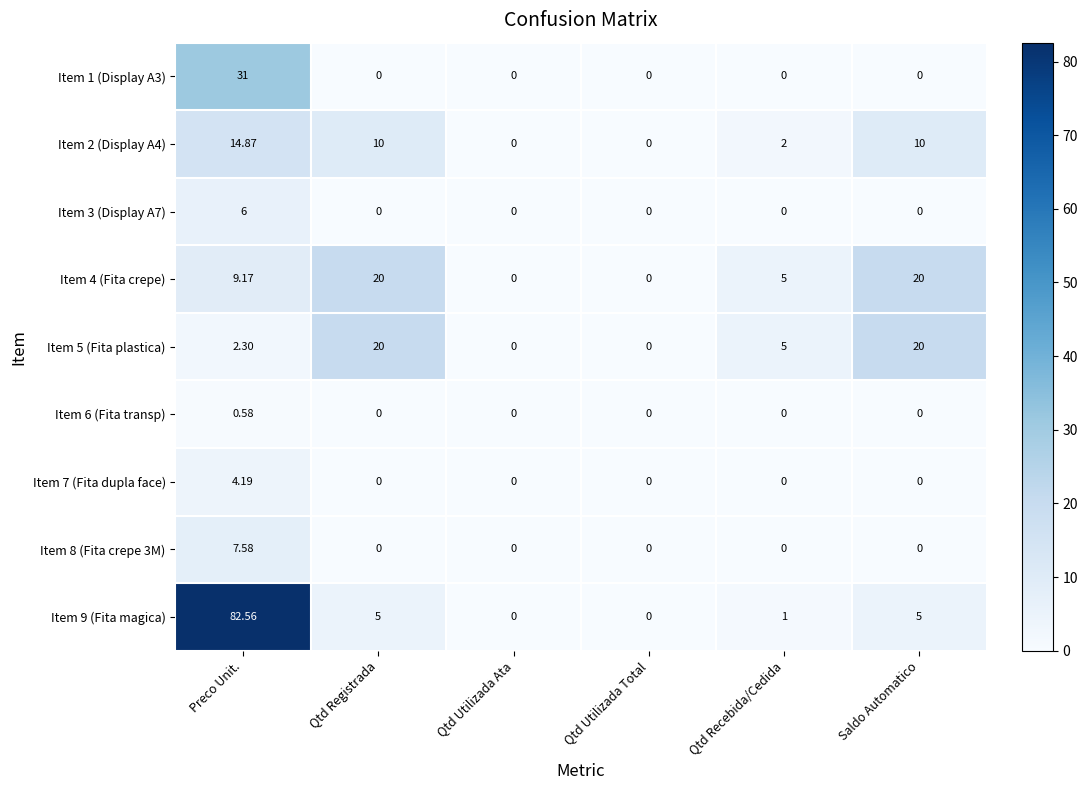

How many distinct data groups are displayed?

9